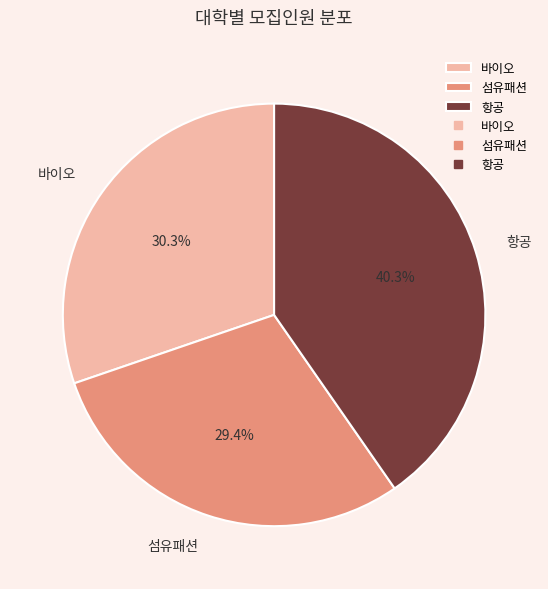

Which slice is the smallest?

섬유패션